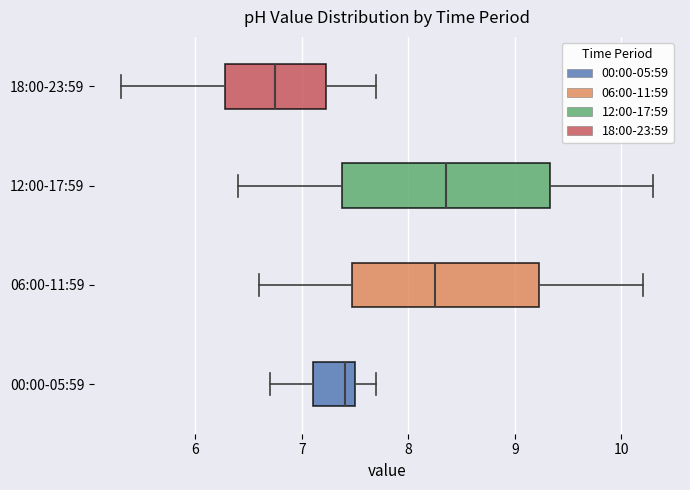

Reading bottom to top, transcribe this box plot: for each box, give where its median line is, the range the box spans, and where its two whiskers end, as read against the x-axis. The values are not printed on the chart, so give them approximately, as read against the axis.

00:00-05:59: median 7.4, box 7.1 to 7.5, whiskers 6.7 to 7.7
06:00-11:59: median 8.3, box 7.5 to 9.2, whiskers 6.6 to 10.2
12:00-17:59: median 8.4, box 7.4 to 9.3, whiskers 6.4 to 10.3
18:00-23:59: median 6.8, box 6.3 to 7.2, whiskers 5.3 to 7.7